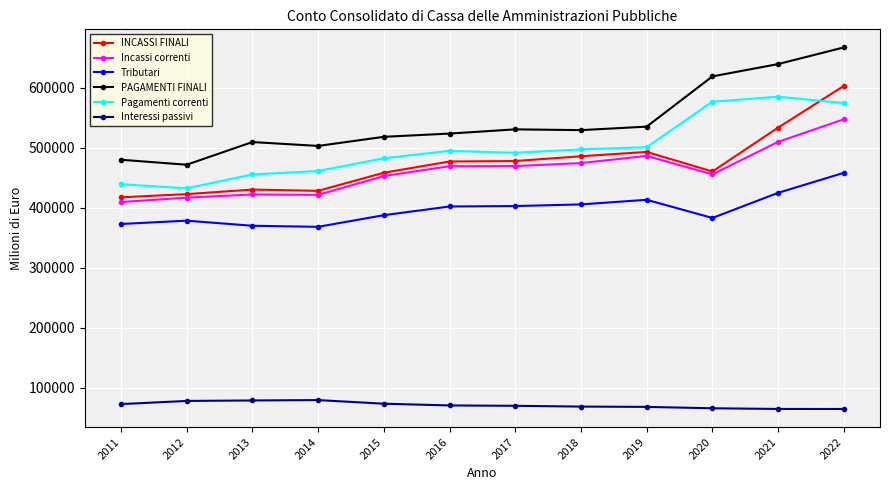

What is the value of the PAGAMENTI FINALI point at the 10th from the left?

619184